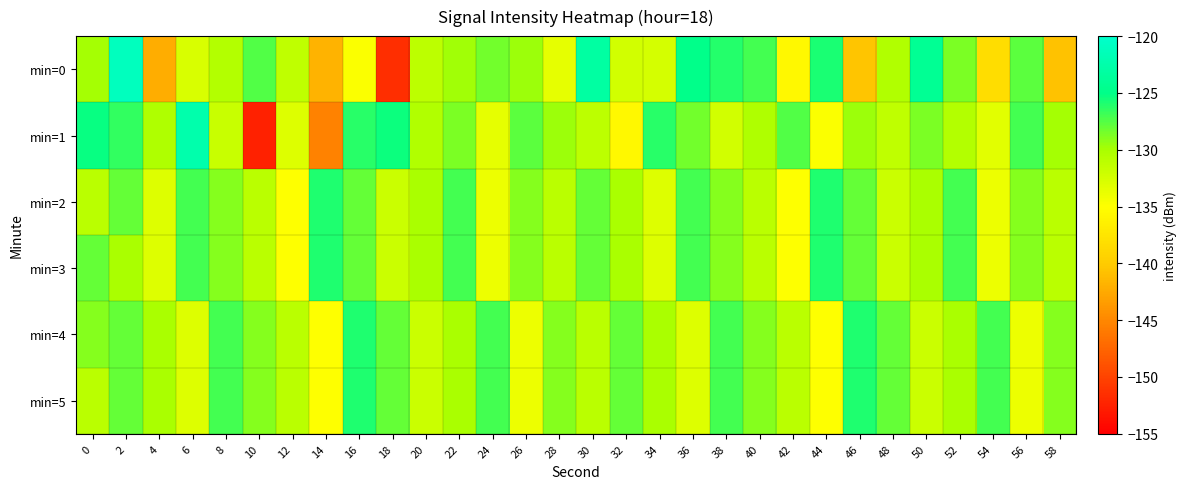

Count the number of data series in this chart.

6